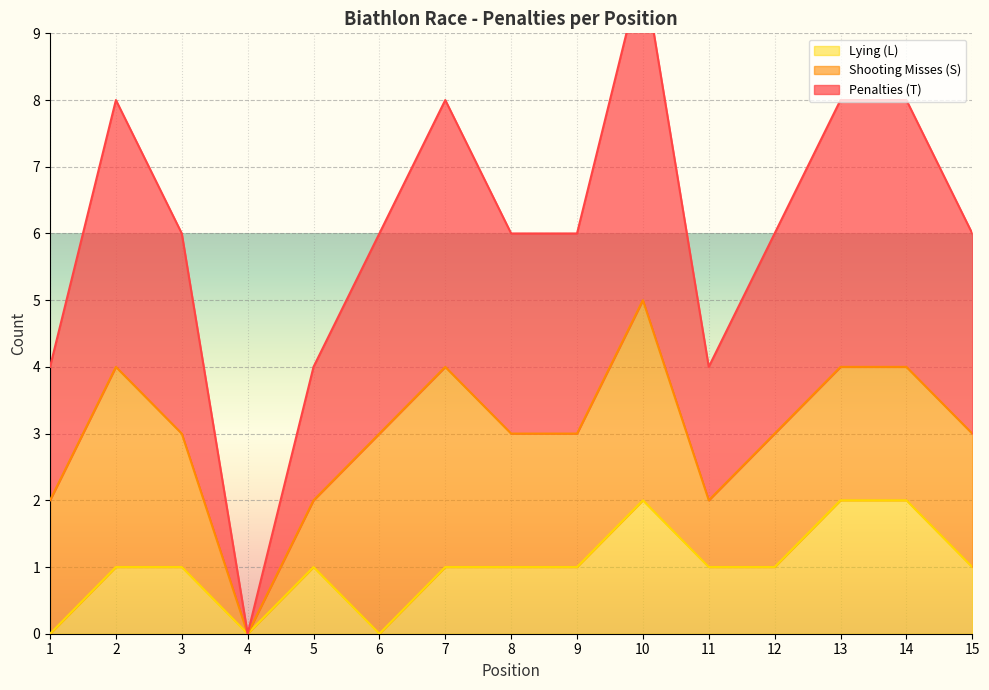

True or false: Penalties (T) and Lying (L) cross at least once.

False